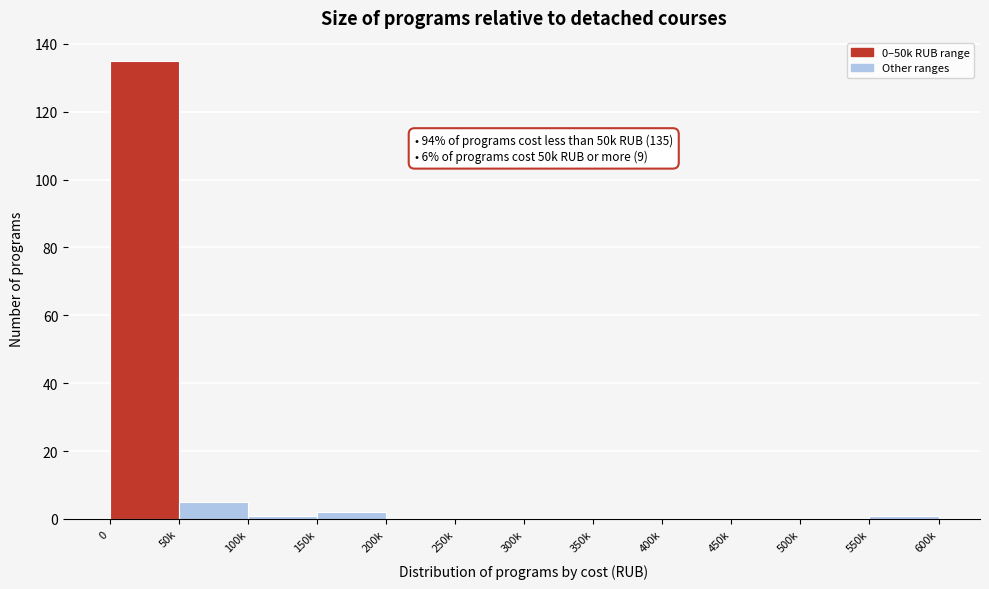

Reading right to left, what are all the values shown in this chart?

550k=1	500k=0	450k=0	400k=0	350k=0	300k=0	250k=0	200k=0	150k=2	100k=1	50k=5	0=135